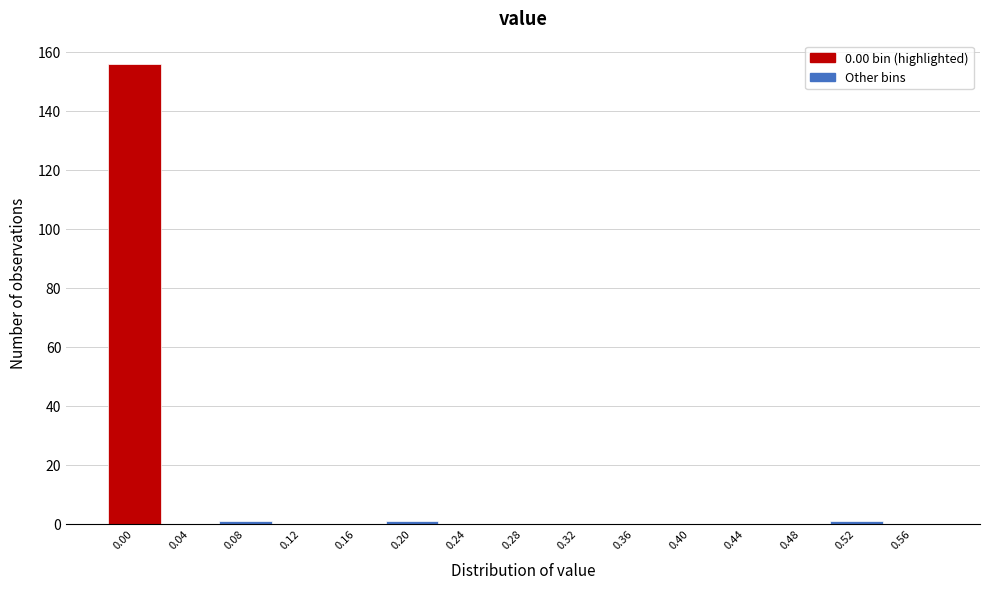

Reading right to left, what are all the values shown in this chart?

0.56=0	0.52=1	0.48=0	0.44=0	0.40=0	0.36=0	0.32=0	0.28=0	0.24=0	0.20=1	0.16=0	0.12=0	0.08=1	0.04=0	0.00=156